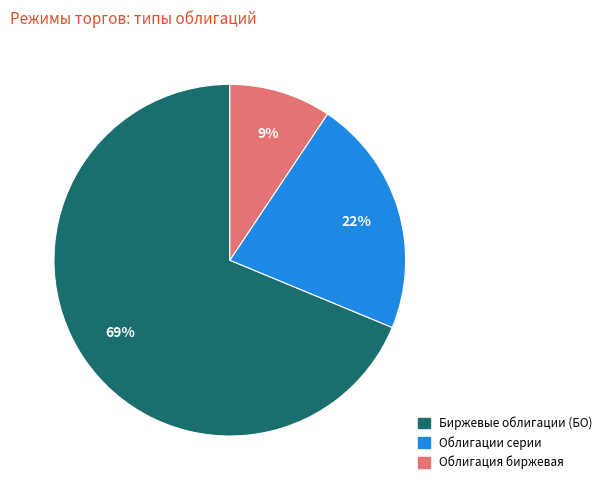

Between Облигации серии and Биржевые облигации (БО), which is larger?

Биржевые облигации (БО)